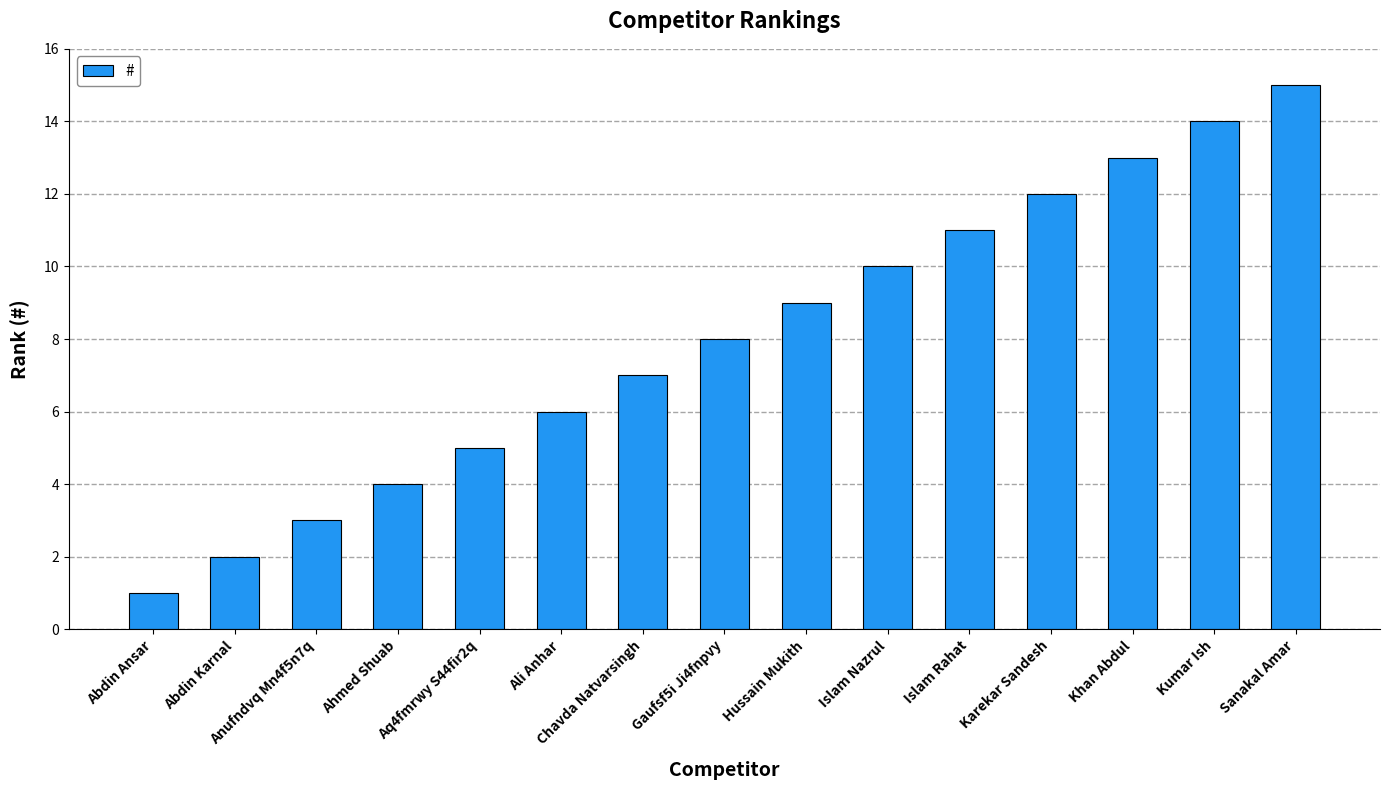

Is it true that the value at Karekar Sandesh is 8?

False